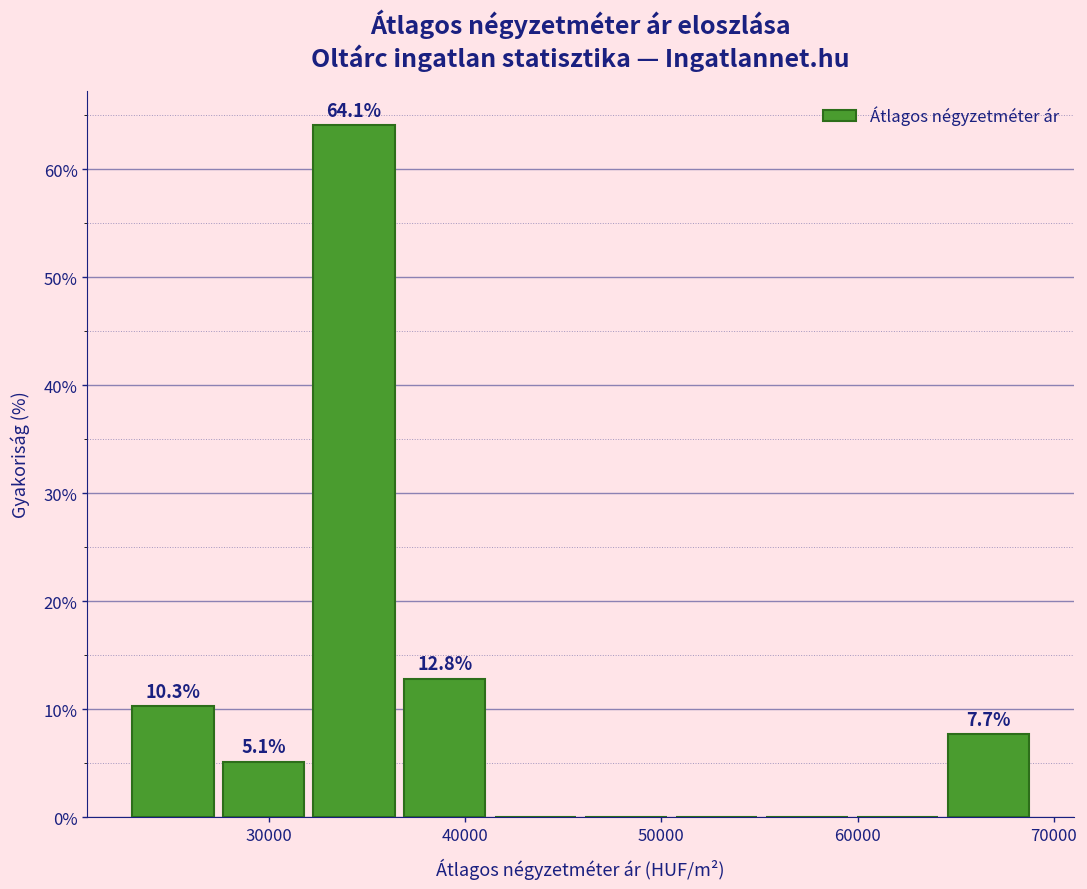

Over which range of the x-axis is the bar tallest?

32000 to 37000